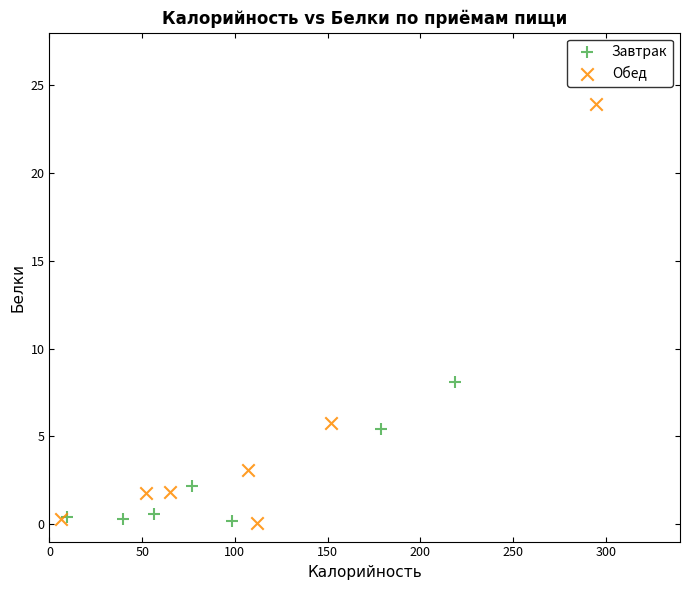

What are all the series names shown in the legend?

Завтрак, Обед